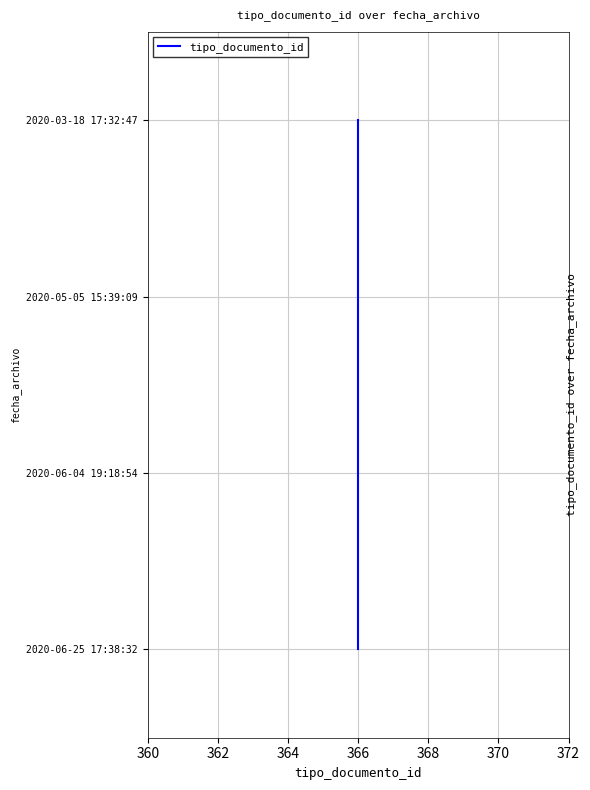

At which category does the chart reach its peak across all series?

366